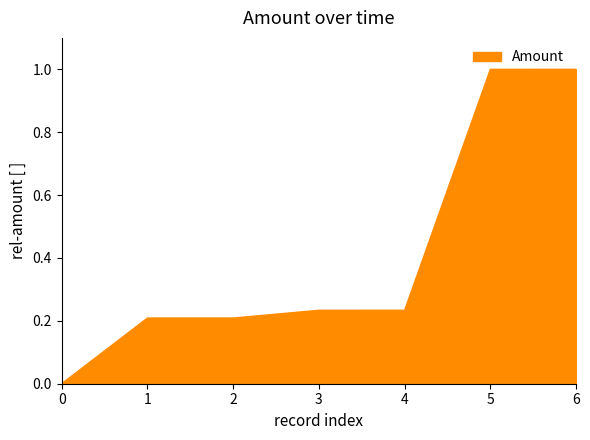

The value at 5 is 1.3. True or false?

False